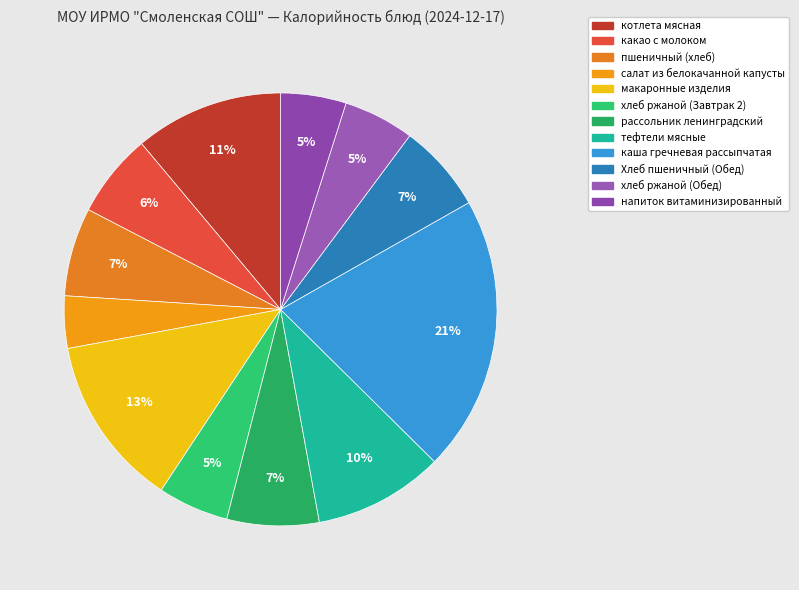

How many segments does this pie chart have?

12